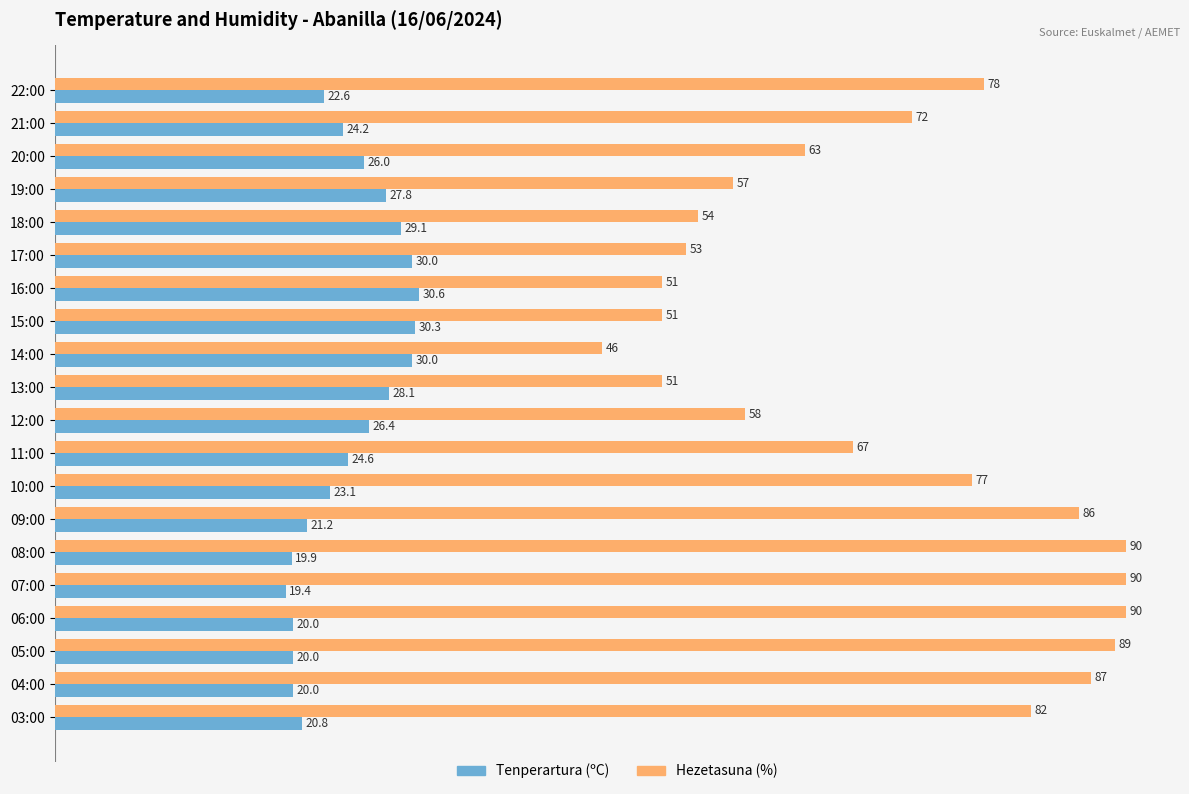

What value does the Hezetasuna (%) series have at 13:00?

51.0